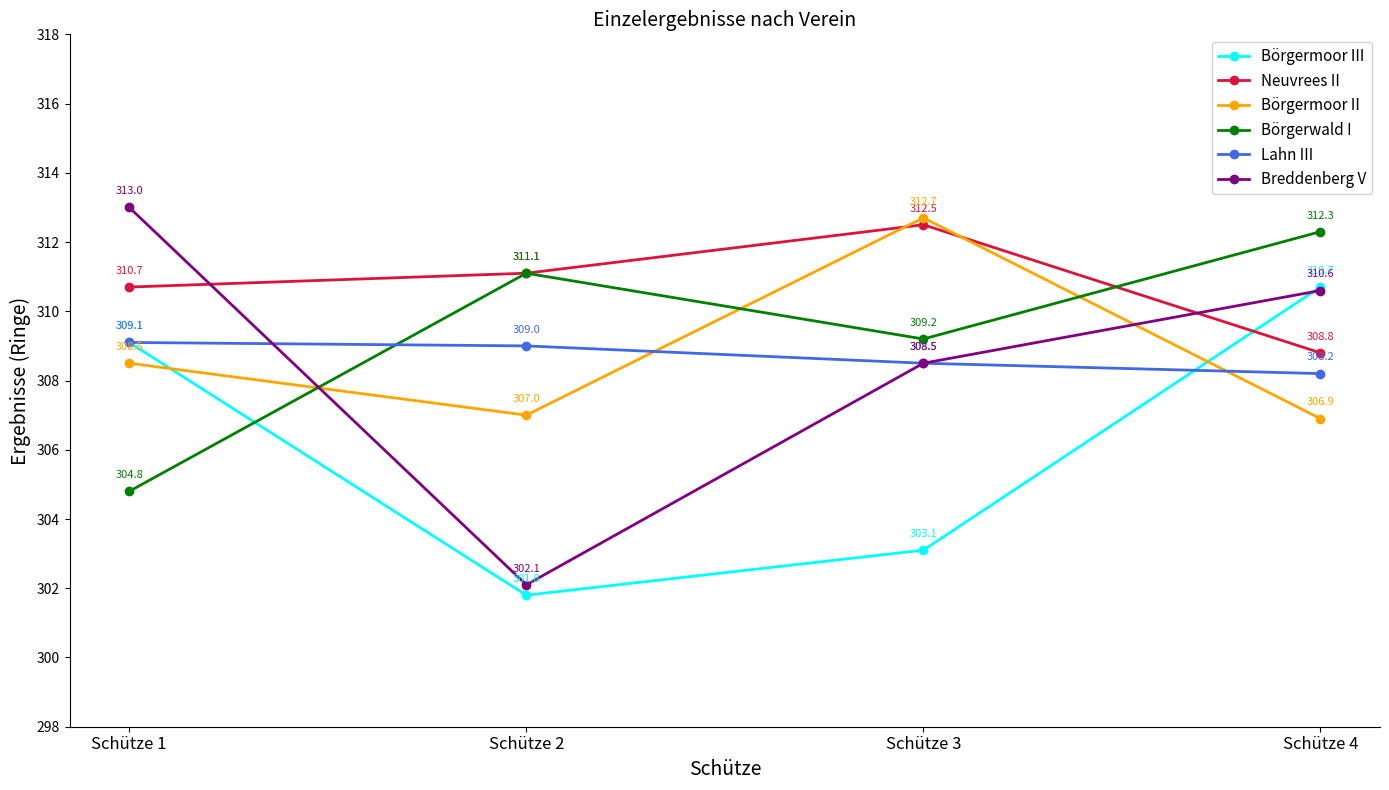

After their last crossing, which series has the higher values: Börgermoor III or Lahn III?

Börgermoor III